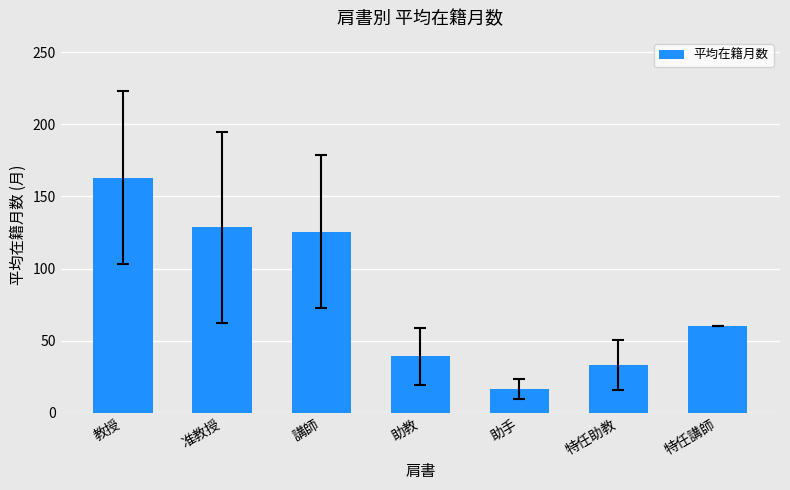

What is the difference between the maximum and minimum values?

146.5